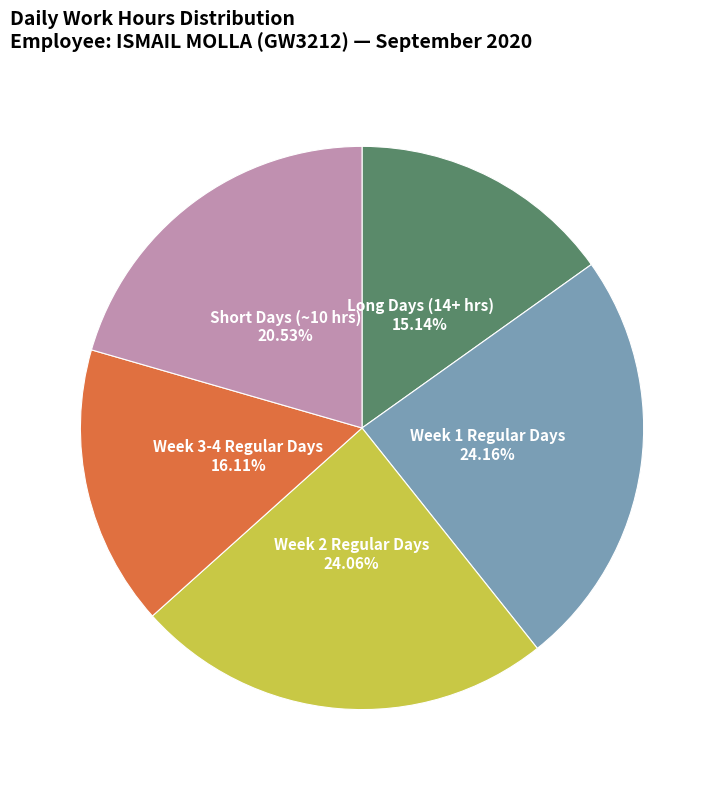

Is there any slice that represents more than half of the pie?

No